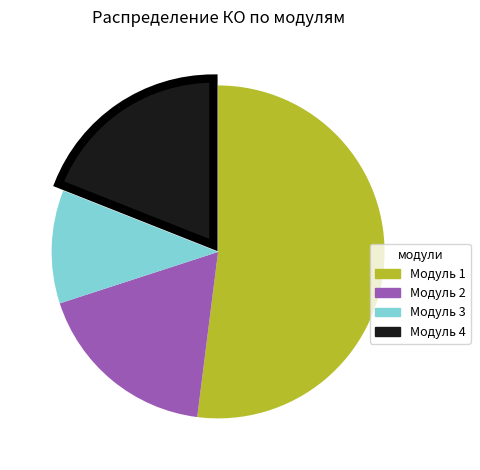

Is there any slice that represents more than half of the pie?

Yes